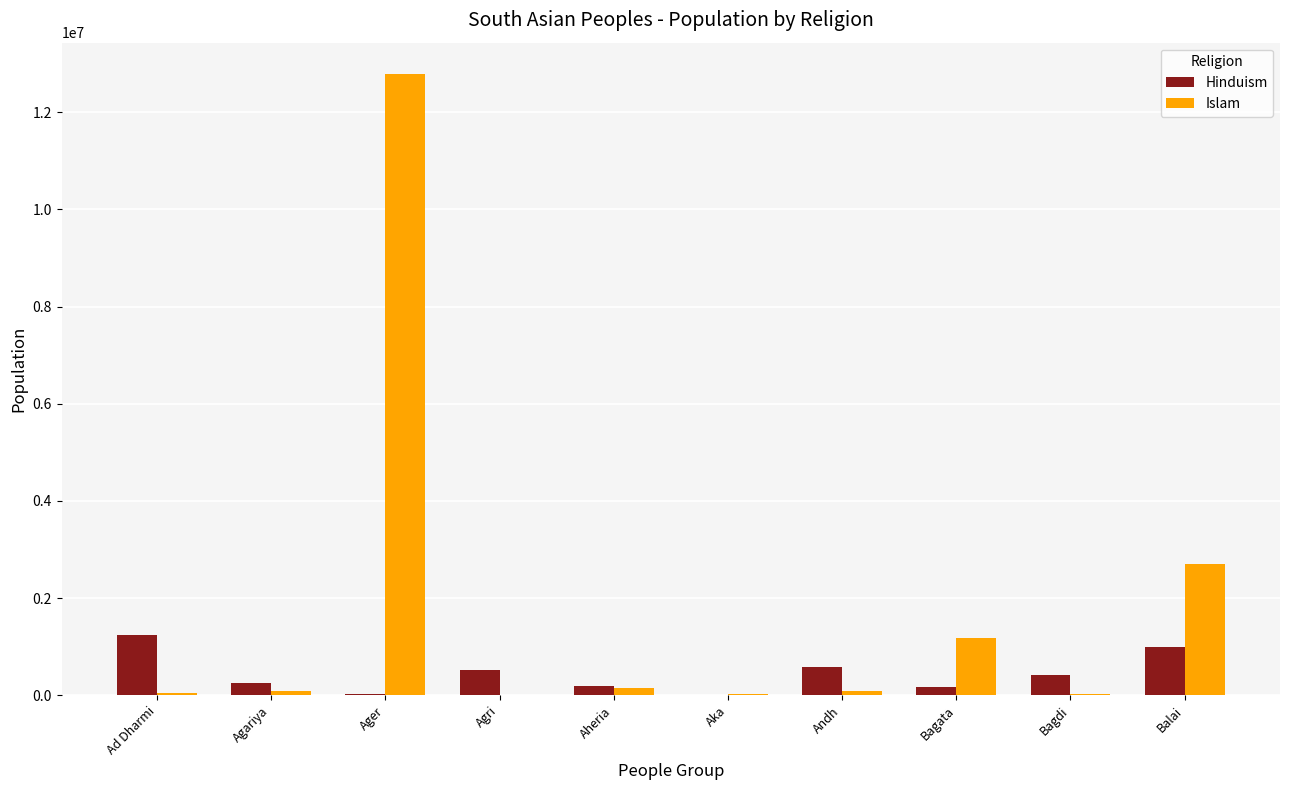

How many groups of bars are there?

10